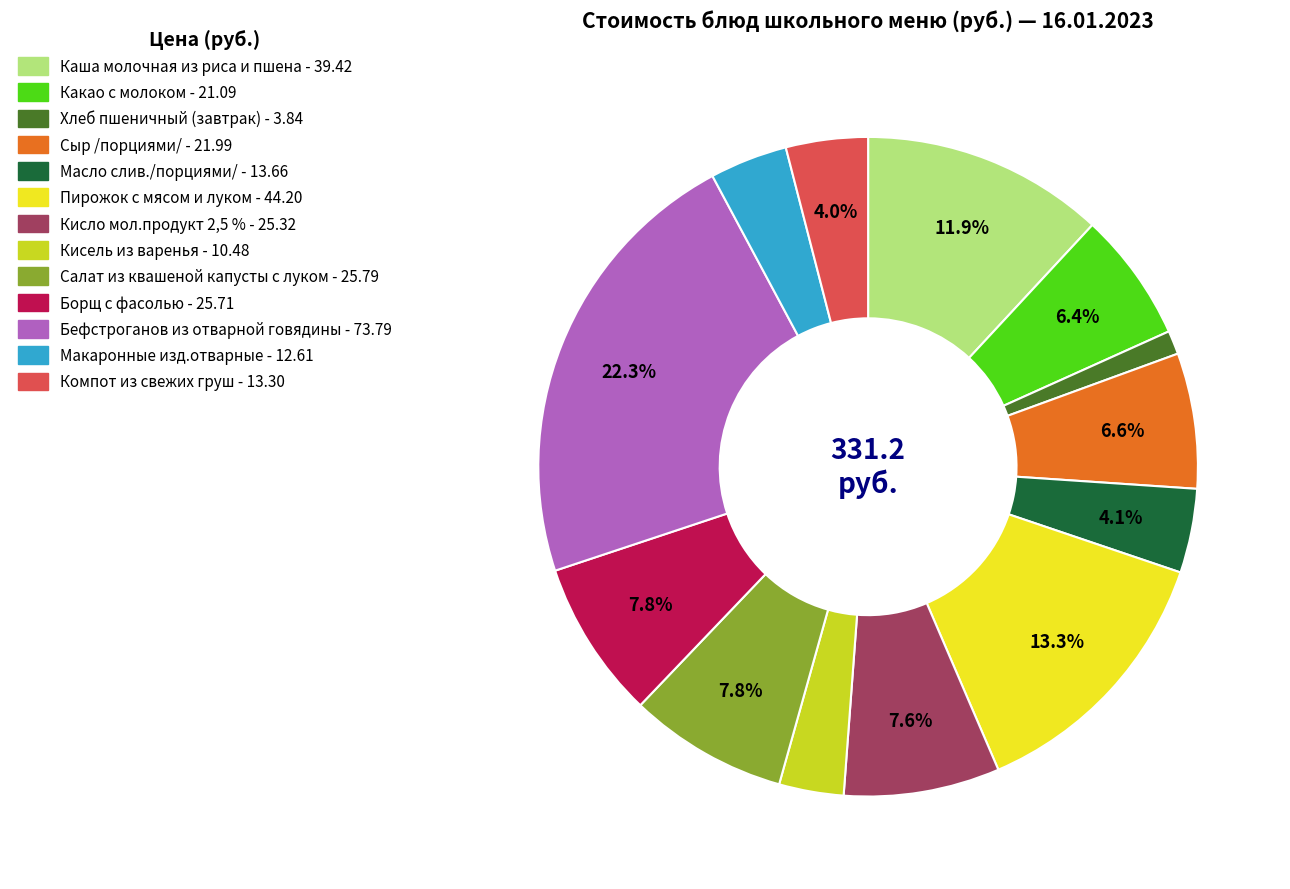

Does any single category account for the majority?

No